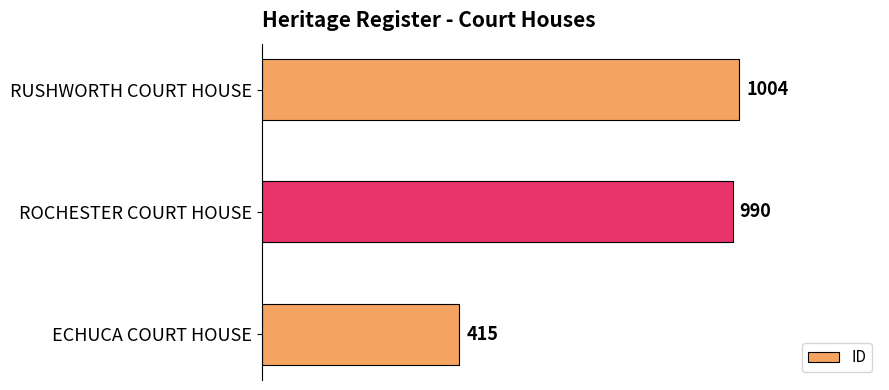

The chart shows a value of 990 at ROCHESTER COURT HOUSE. True or false?

True